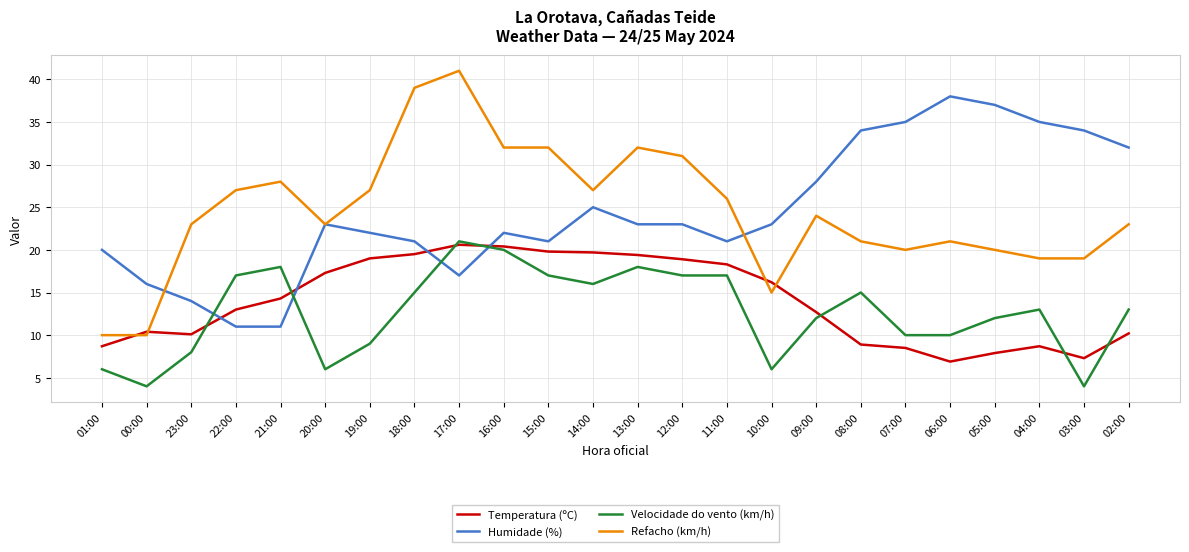

Which category has the highest value in the Humidade (%) series?

06:00